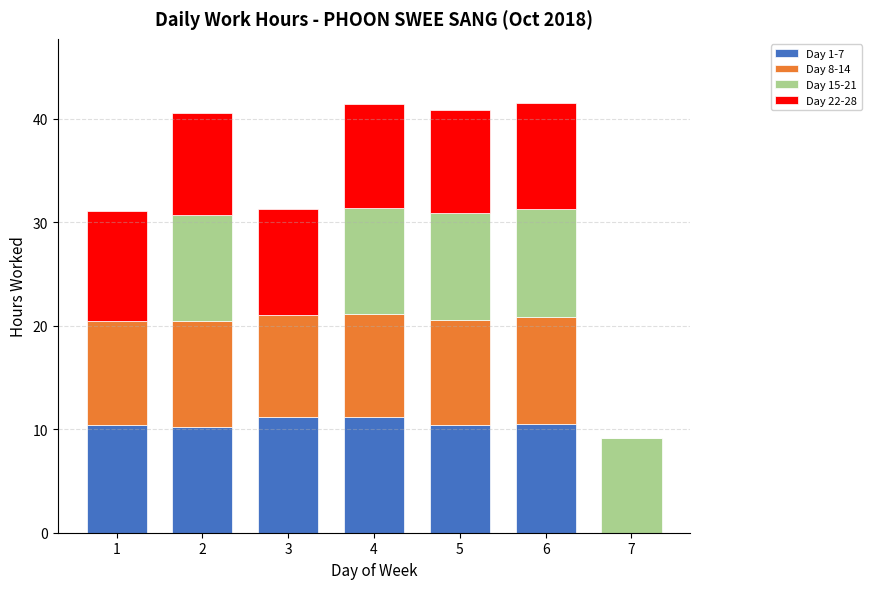

What is the sum of the Day 1-7 values at 4 and 1?

21.6